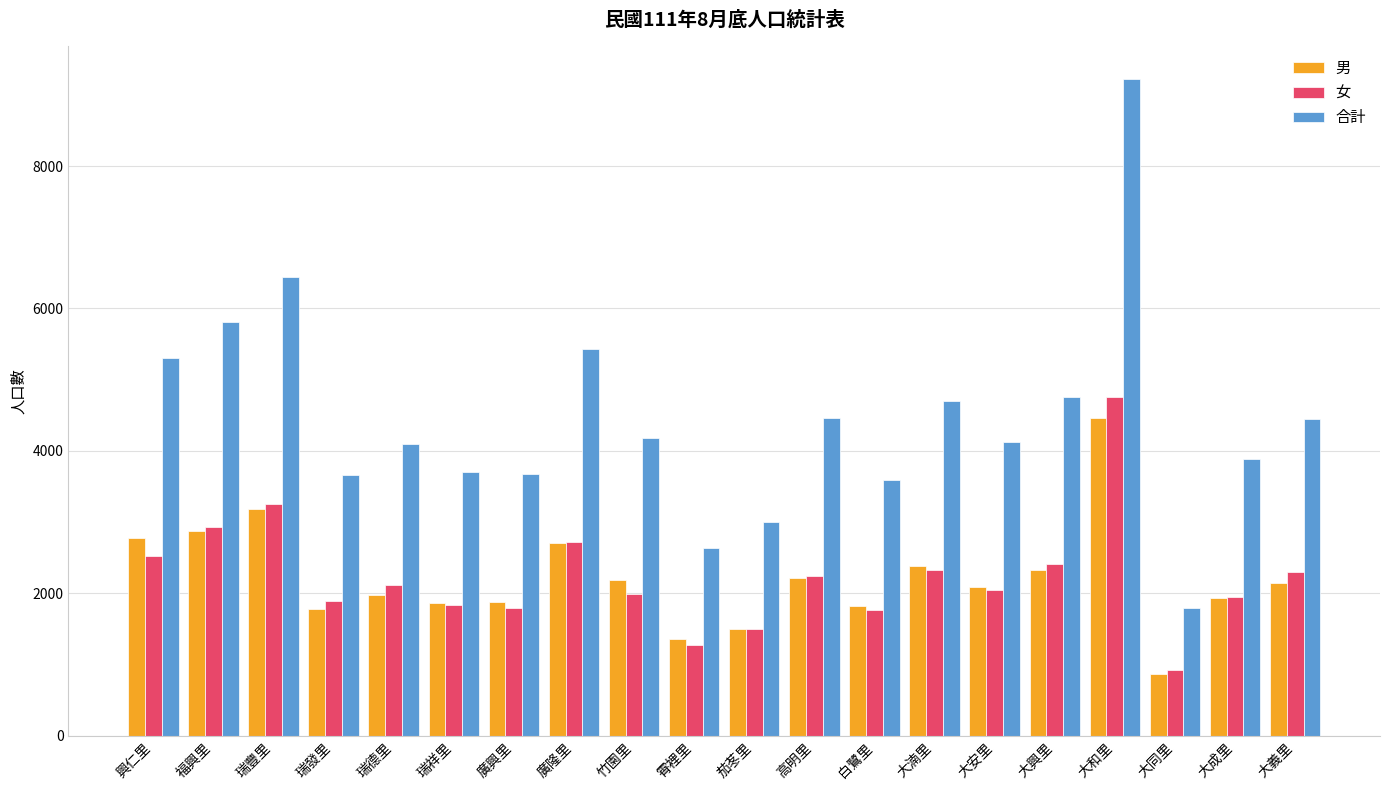

What is the lowest value of the 男 series?

871